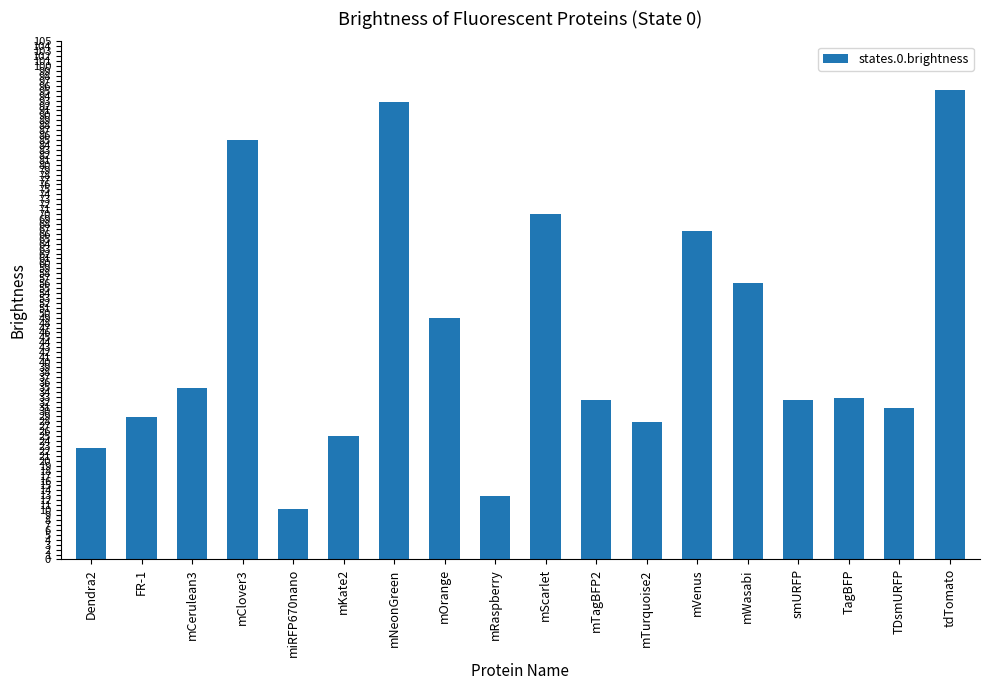

Read the value at TagBFP.

32.8